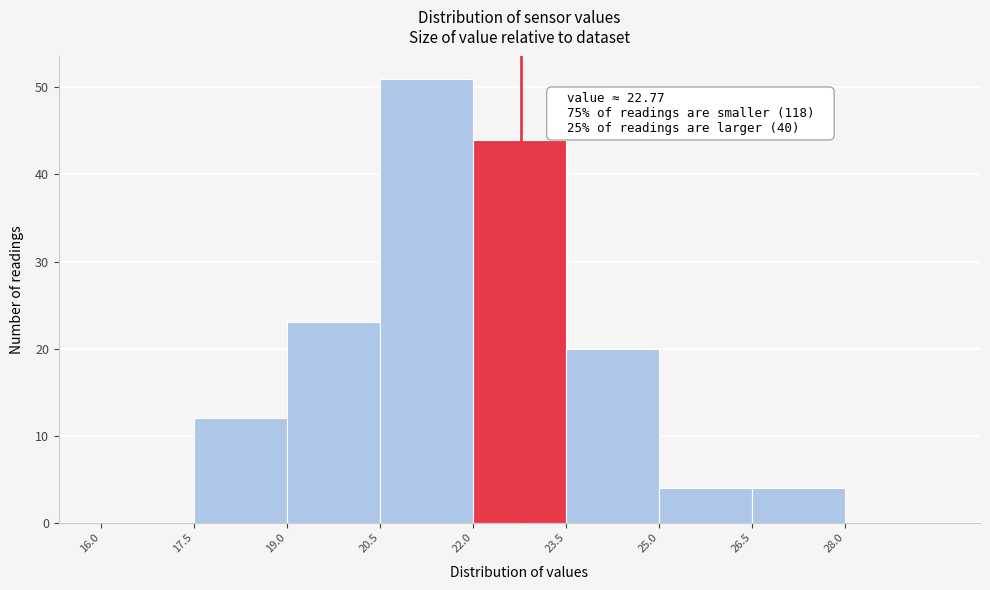

Over which range of the x-axis is the bar tallest?

20.5 to 22.0